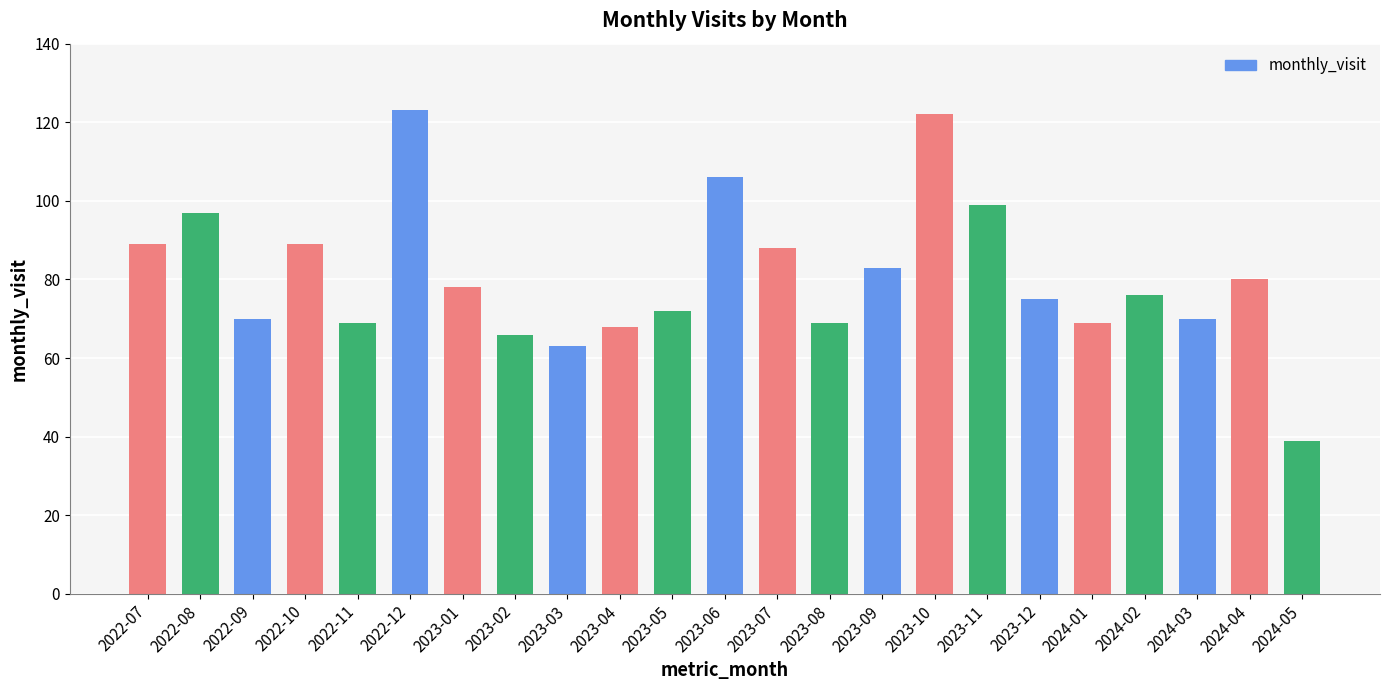

Does the chart contain stacked bars?

No